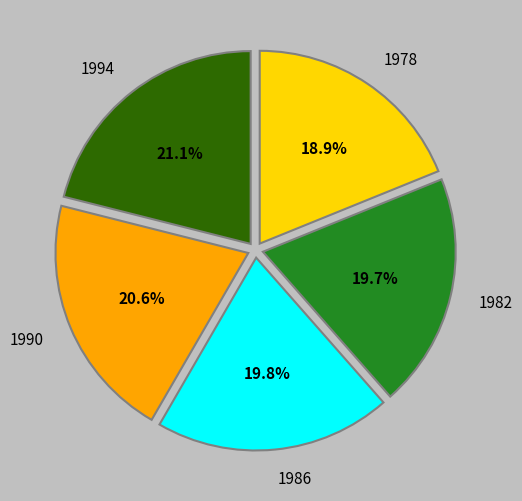

Does 1994 account for over 50% of the chart?

No